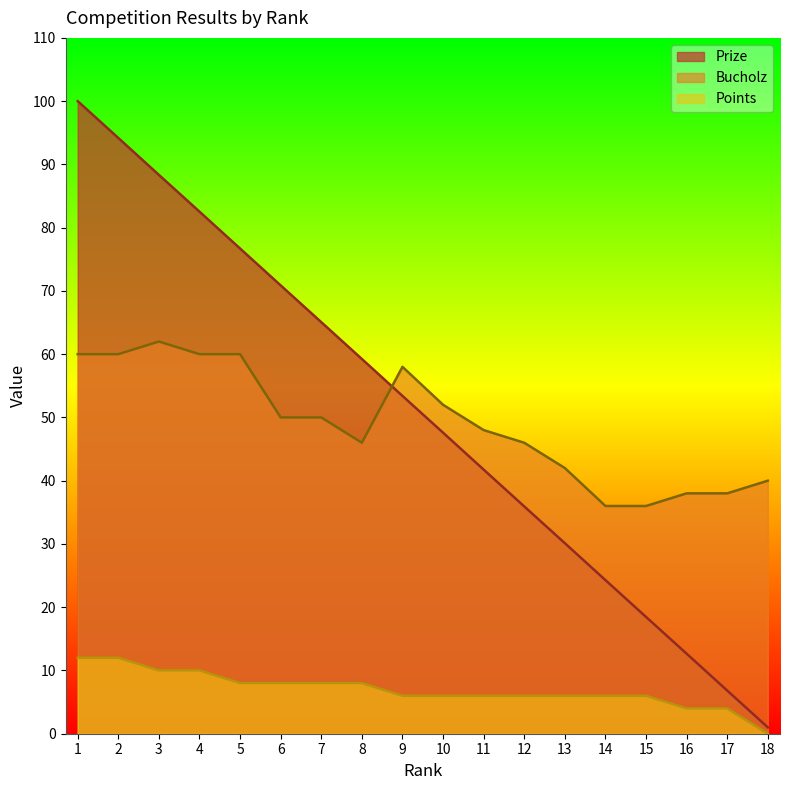

Reading right to left, list all the values displayed in this chart.

Prize: 18=1.0	17=6.8	16=12.7	15=18.5	14=24.3	13=30.1	12=35.9	11=41.8	10=47.6	9=53.4	8=59.2	7=65.1	6=70.9	5=76.7	4=82.5	3=88.3	2=94.2	1=100.0
Bucholz: 18=40.0	17=38.0	16=38.0	15=36.0	14=36.0	13=42.0	12=46.0	11=48.0	10=52.0	9=58.0	8=46.0	7=50.0	6=50.0	5=60.0	4=60.0	3=62.0	2=60.0	1=60.0
Points: 18=0.0	17=4.0	16=4.0	15=6.0	14=6.0	13=6.0	12=6.0	11=6.0	10=6.0	9=6.0	8=8.0	7=8.0	6=8.0	5=8.0	4=10.0	3=10.0	2=12.0	1=12.0